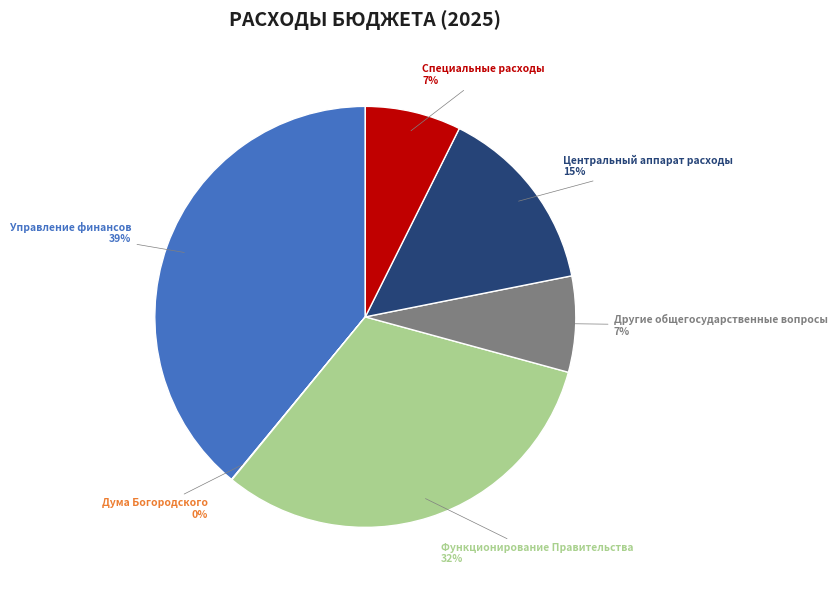

Is there a majority slice in this chart?

No